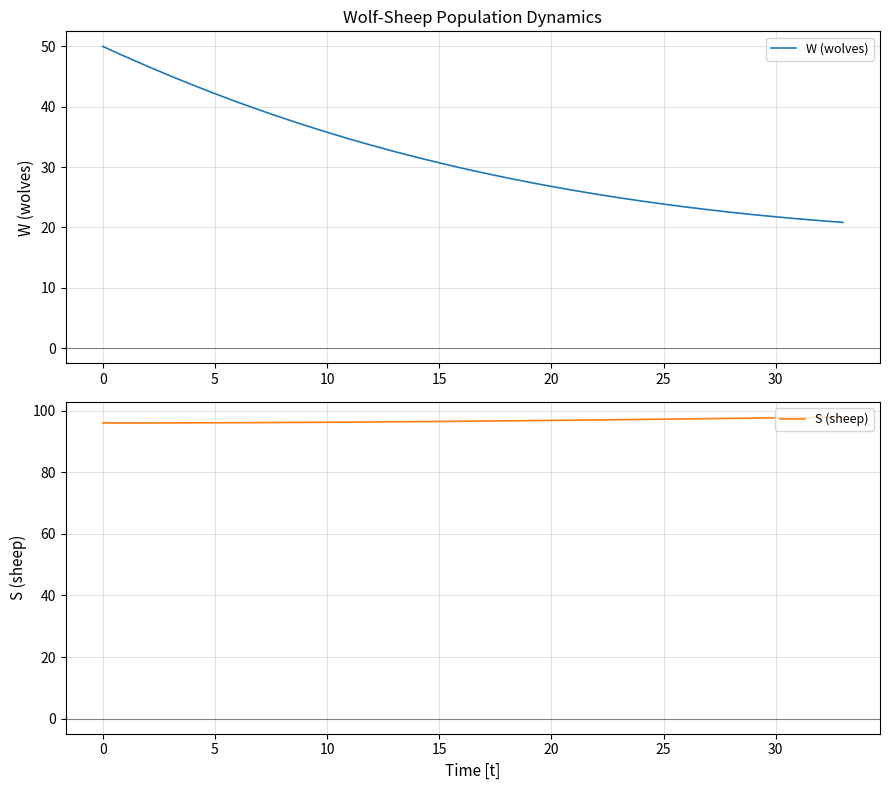

Reading right to left, what are all the values shown in this chart?

W (wolves): 20.8	21.1	21.4	21.8	22.1	22.5	22.9	23.4	23.9	24.4	24.9	25.5	26.1	26.8	27.5	28.2	29.0	29.8	30.7	31.6	32.6	33.6	34.7	35.8	36.9	38.2	39.4	40.8	42.2	43.6	45.1	46.7	48.3	50.0
S (sheep): 97.9	97.8	97.7	97.7	97.6	97.5	97.4	97.3	97.2	97.1	97.1	97.0	96.9	96.8	96.7	96.7	96.6	96.5	96.5	96.4	96.4	96.3	96.3	96.2	96.2	96.1	96.1	96.1	96.1	96.0	96.0	96.0	96.0	96.0